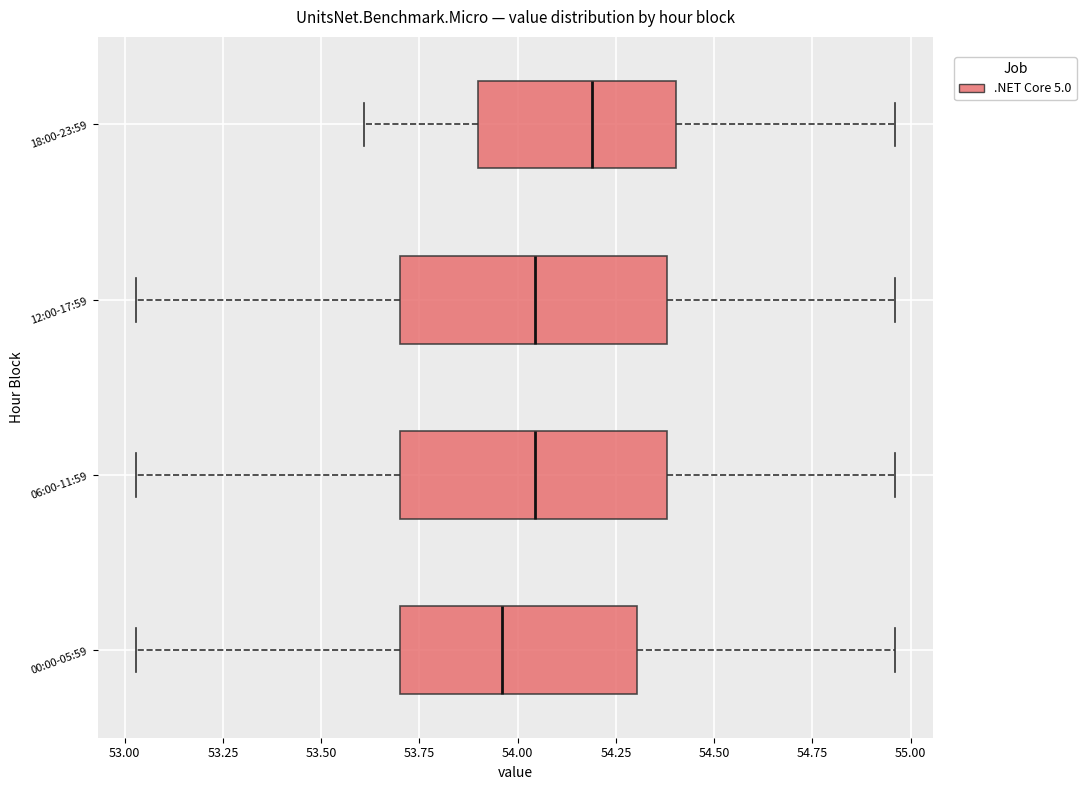

Reading bottom to top, transcribe this box plot: for each box, give where its median line is, the range the box spans, and where its two whiskers end, as read against the x-axis. The values are not printed on the chart, so give them approximately, as read against the axis.

00:00-05:59: median 53.95, box 53.70 to 54.30, whiskers 53.05 to 54.95
06:00-11:59: median 54.05, box 53.70 to 54.40, whiskers 53.05 to 54.95
12:00-17:59: median 54.05, box 53.70 to 54.40, whiskers 53.05 to 54.95
18:00-23:59: median 54.20, box 53.90 to 54.40, whiskers 53.60 to 54.95